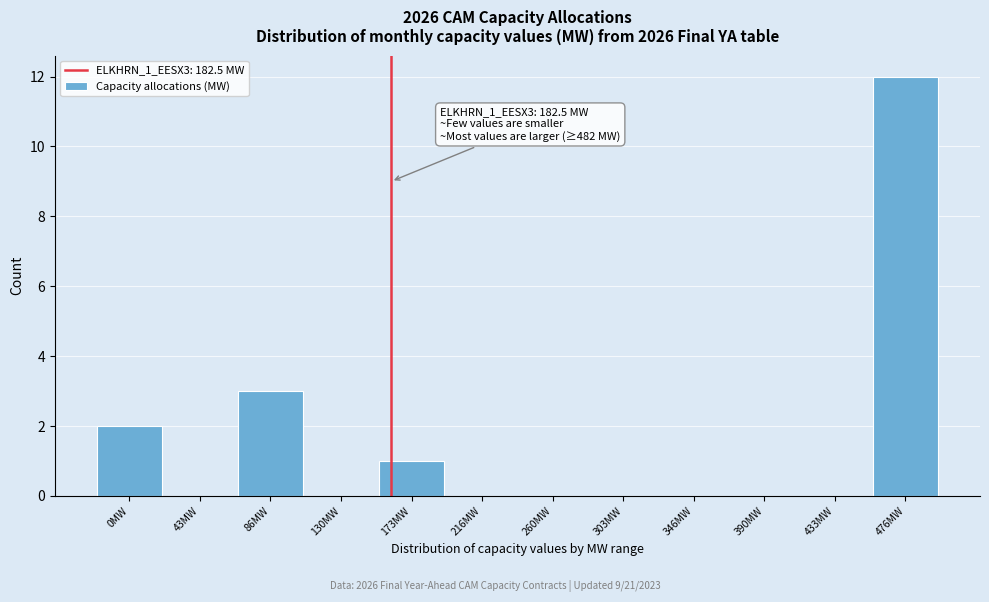

Reading right to left, transcribe all the data shown in this chart.

476MW=12	433MW=0	390MW=0	346MW=0	303MW=0	260MW=0	216MW=0	173MW=1	130MW=0	86MW=3	43MW=0	0MW=2